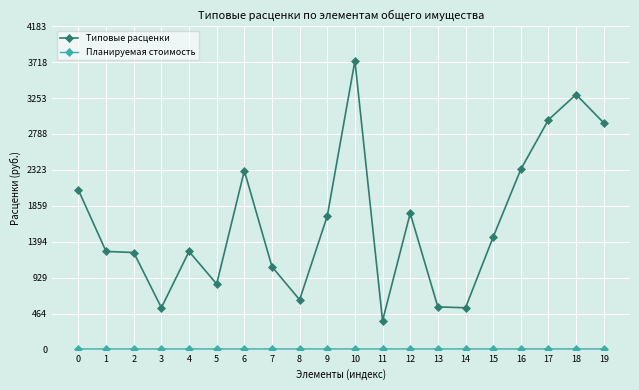

The value of Типовые расценки at 13 is 552.6. True or false?

True